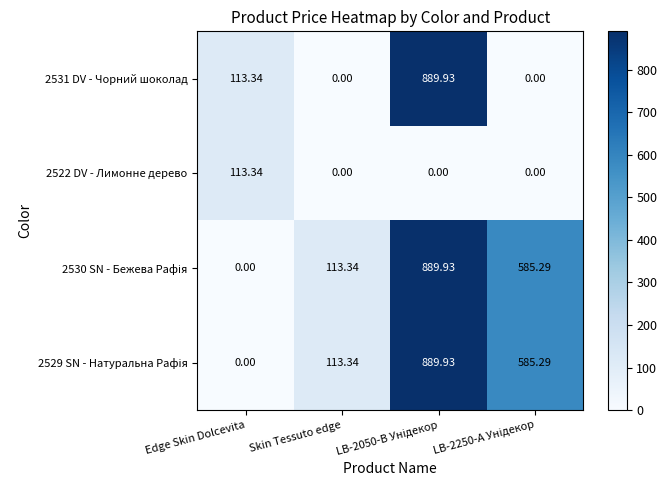

At how many categories does at least one series exceed 475?

2